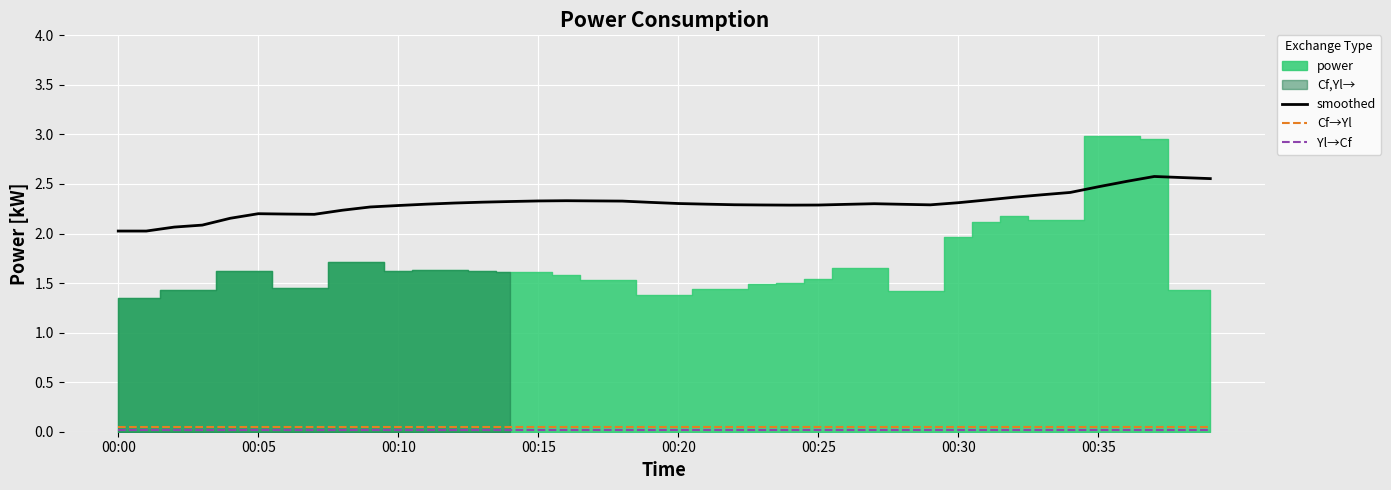

True or false: Cf→Yl and smoothed intersect in this chart.

False